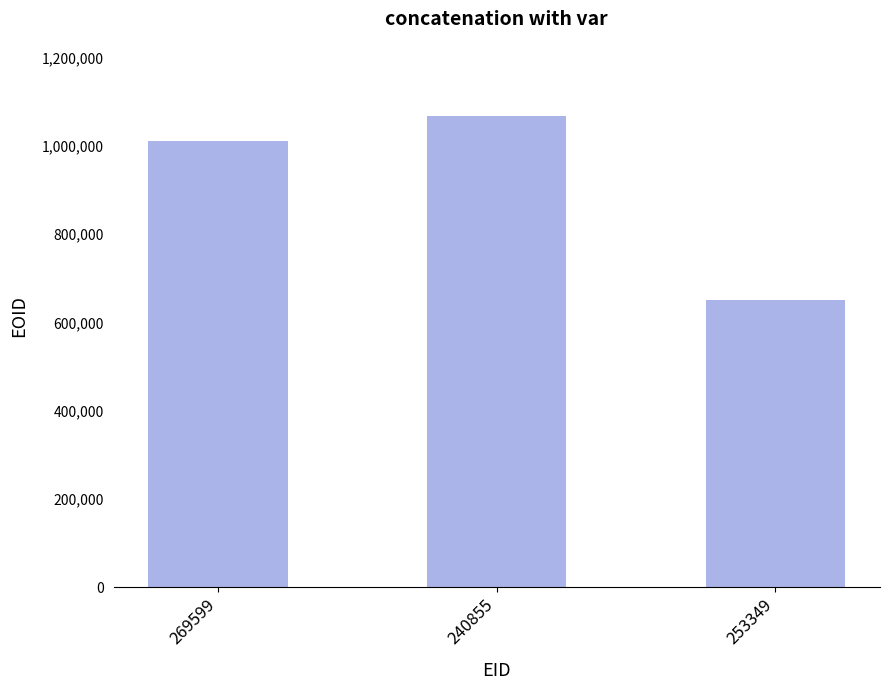

Read the value at 269599, to the nearest 100.

1011000